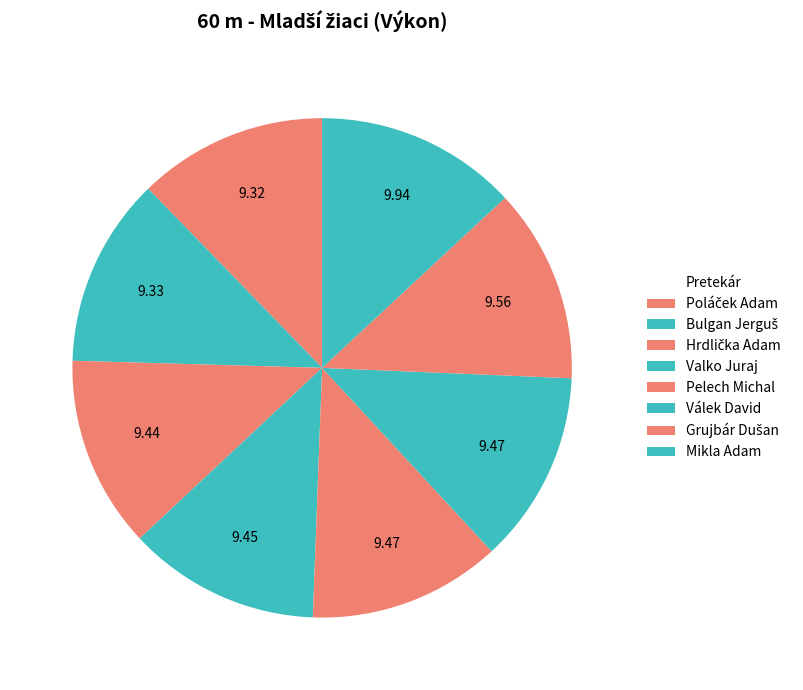

True or false: Mikla Adam accounts for 21% of the total.

False